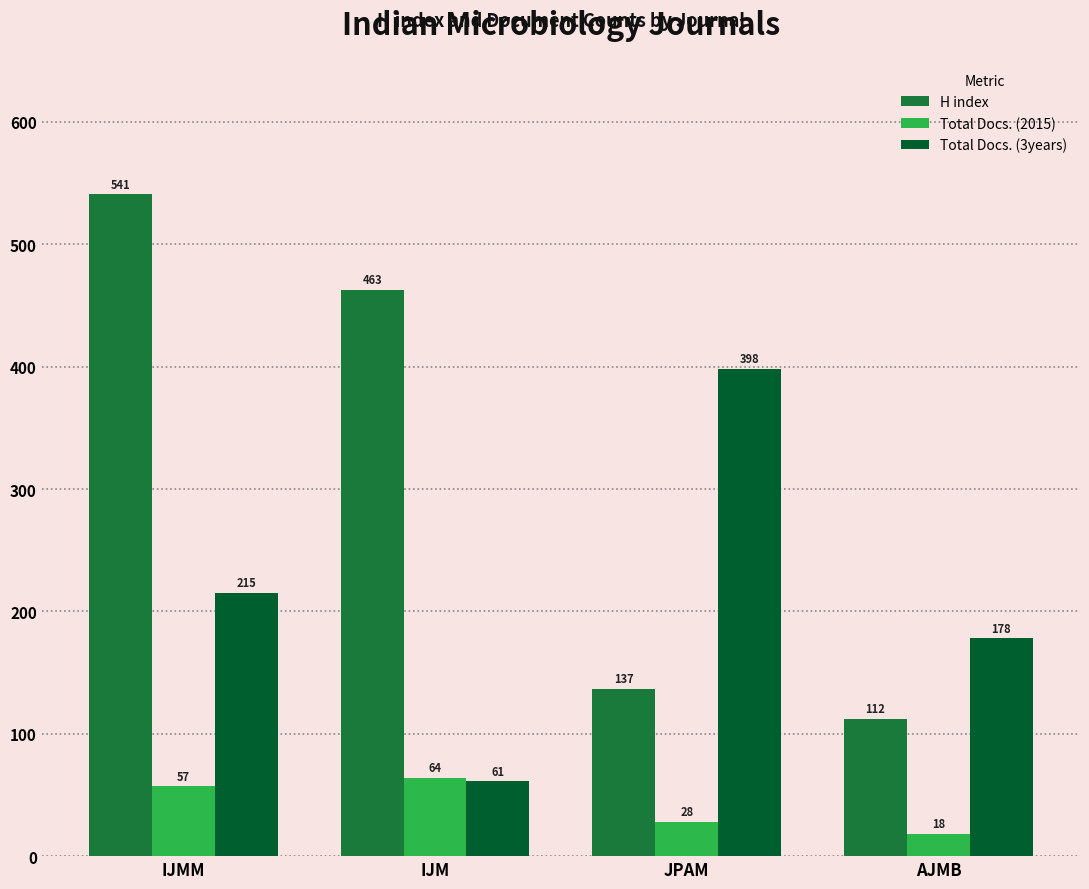

At which category is the sum across all series the highest?

IJMM